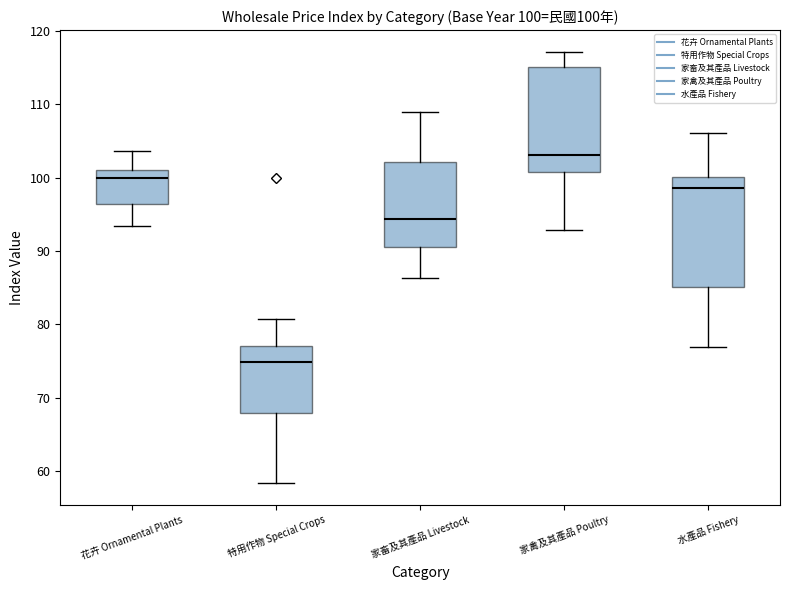

Which box has the lowest median line?

特用作物 Special Crops